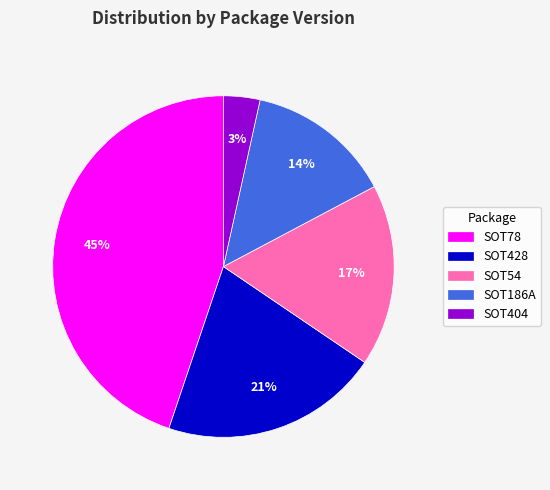

To the nearest percent, what percentage of the pie is SOT54?

17%